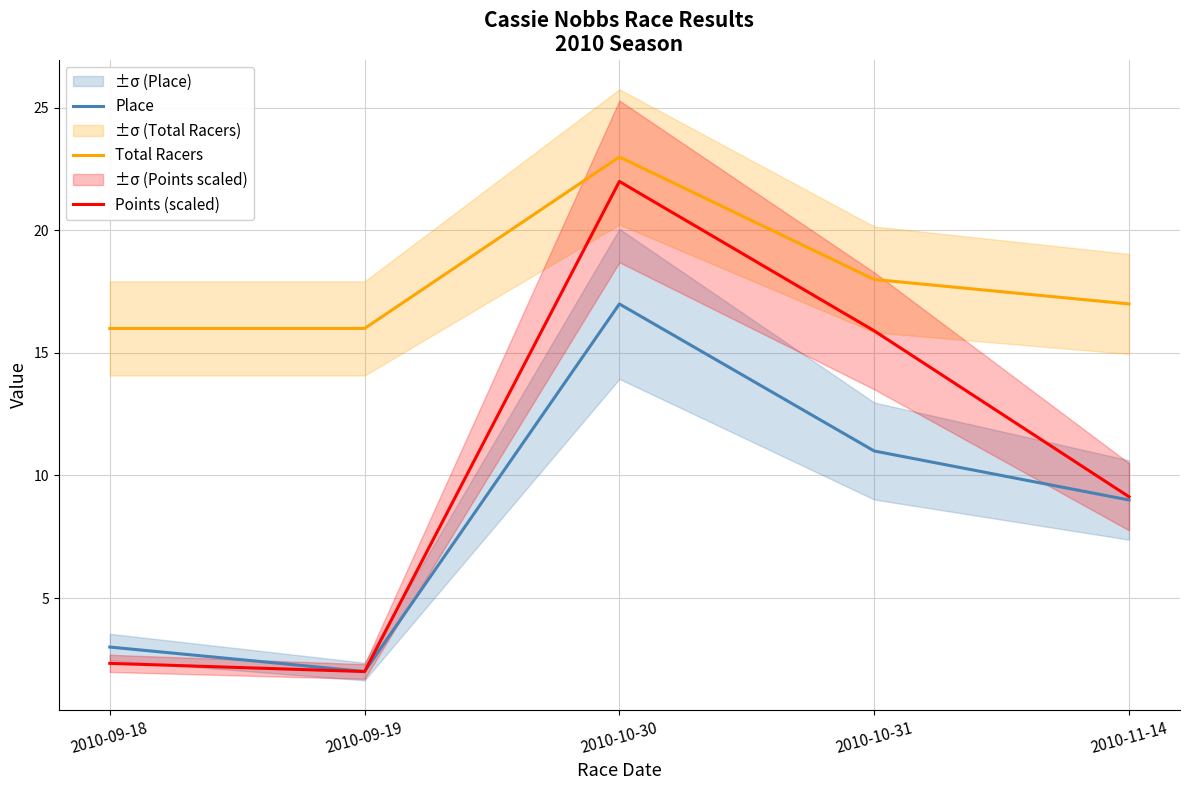

Which series has the largest total across all categories?

Total Racers